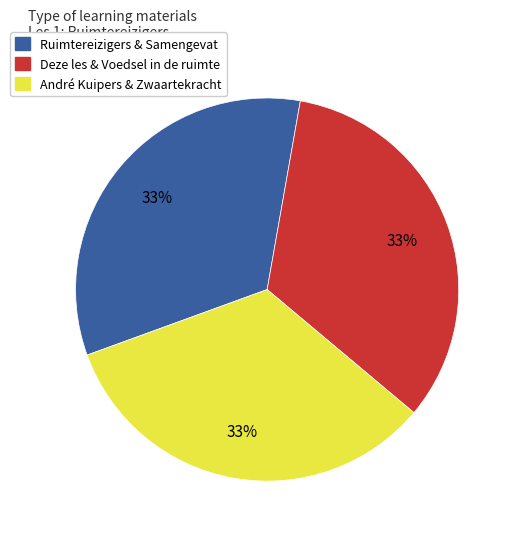

Is there a majority slice in this chart?

No